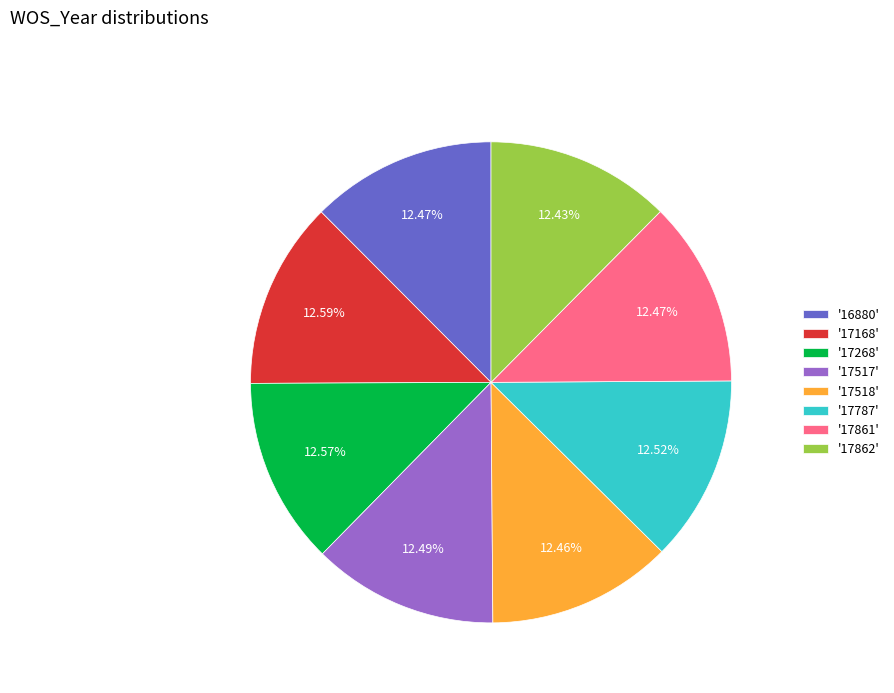

Combined, do '17787' and '17268' account for over 50%?

No